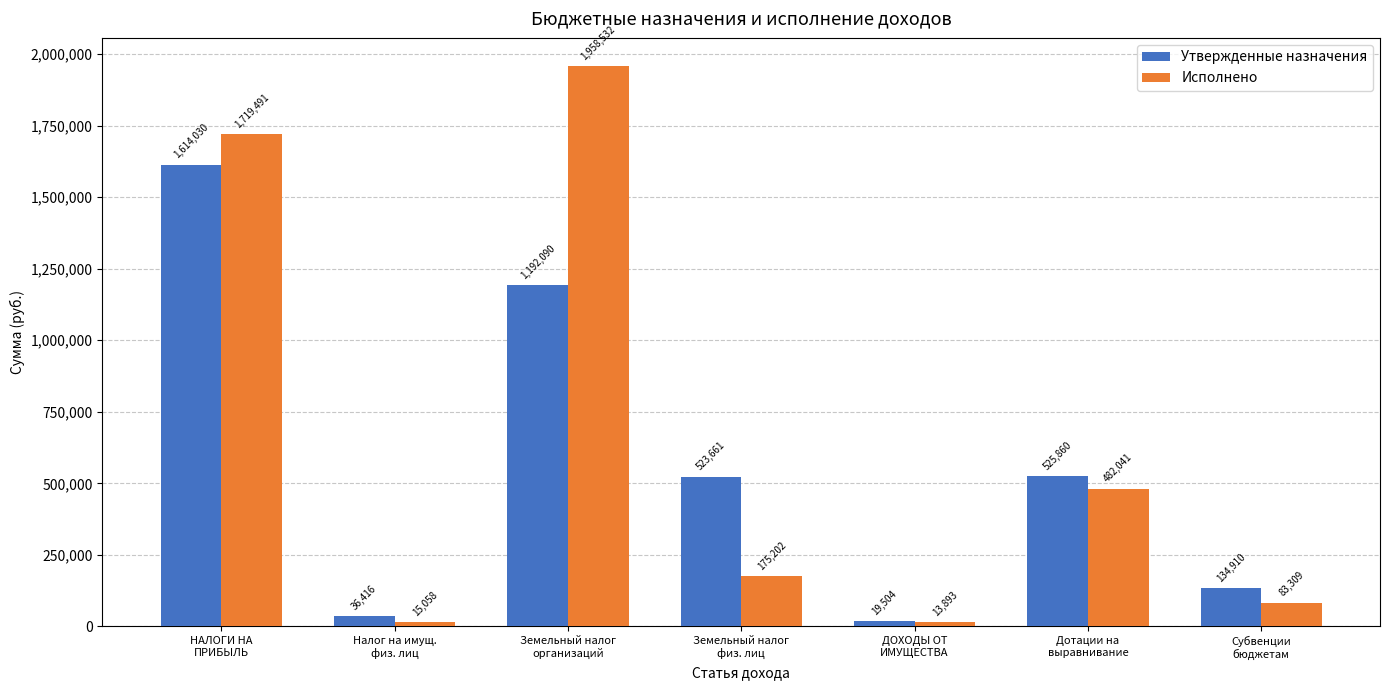

List the series in order of their peak value, highest first.

Исполнено, Утвержденные назначения